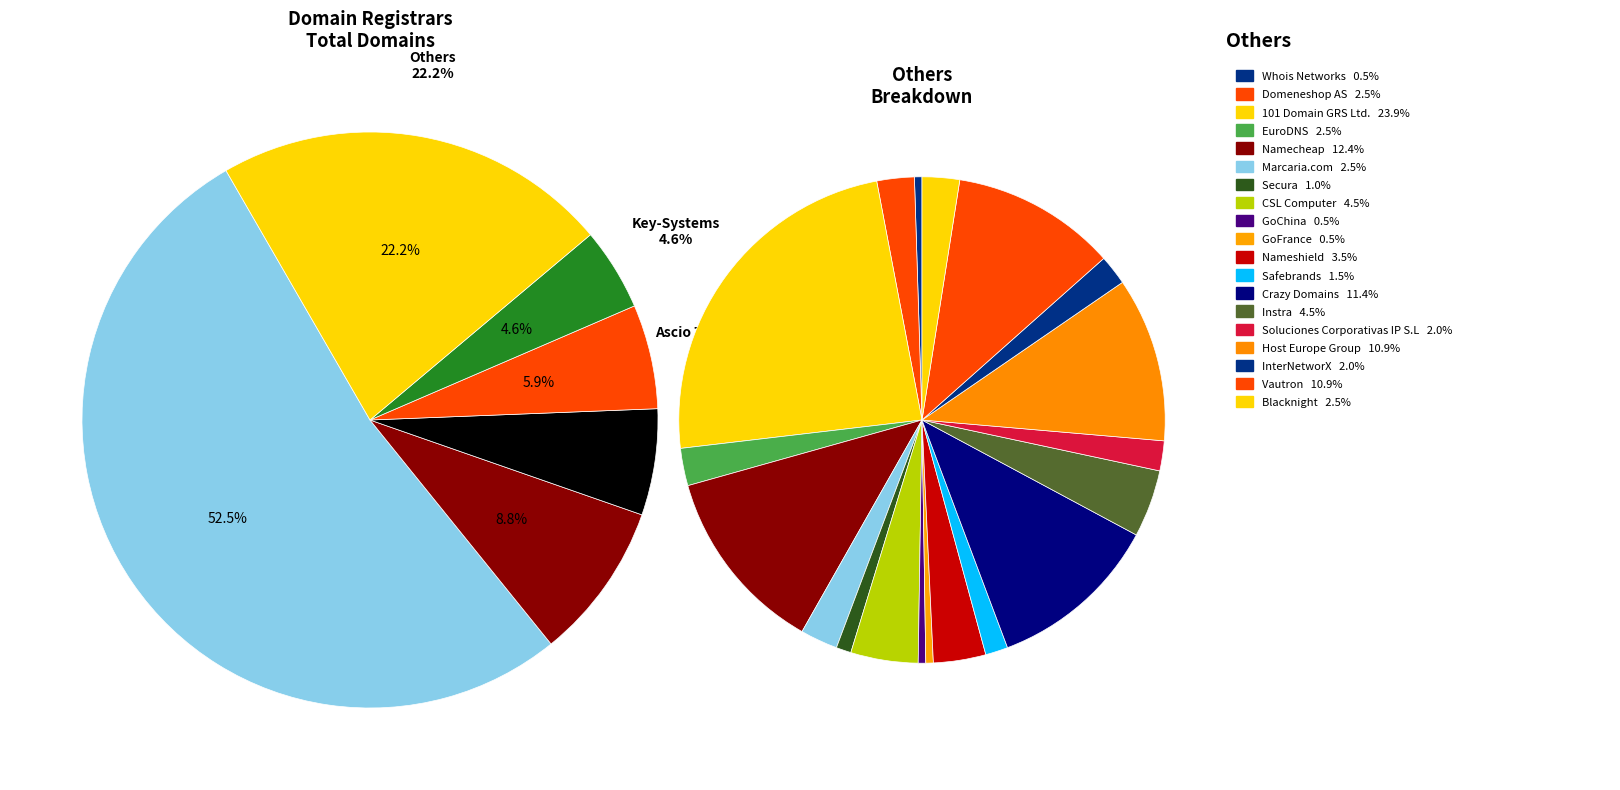

The Whois Networks slice represents 1% of the pie. True or false?

False